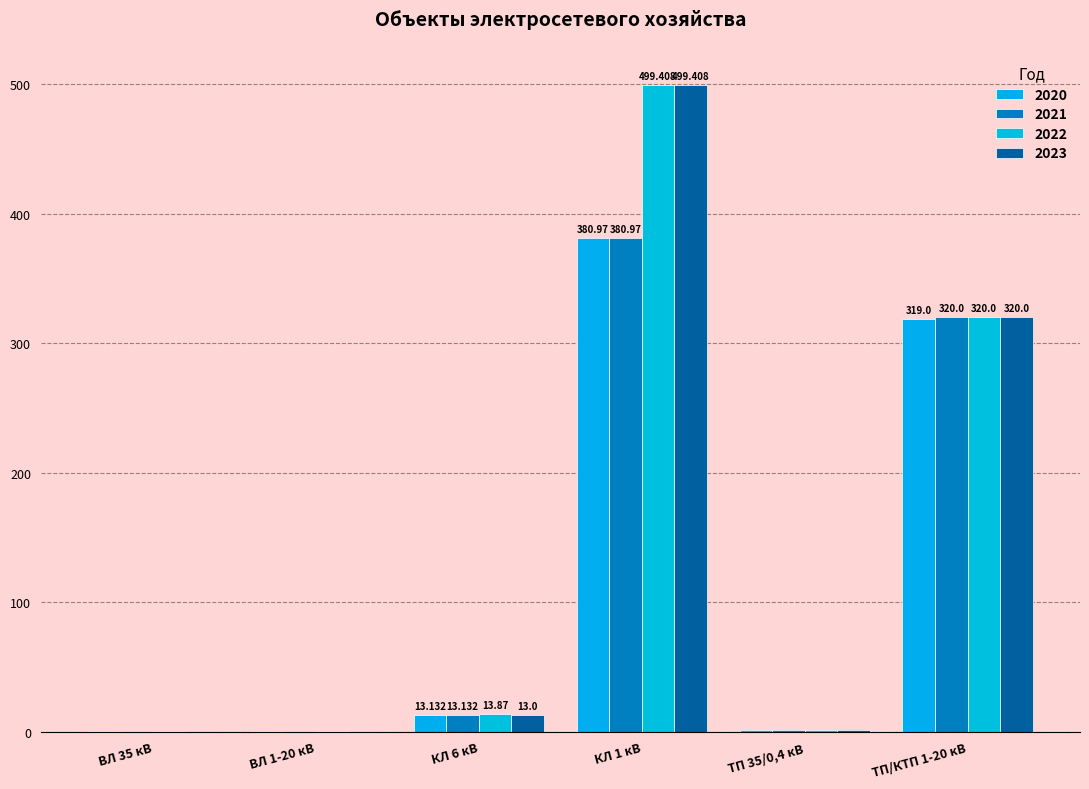

Are the bars horizontal?

No